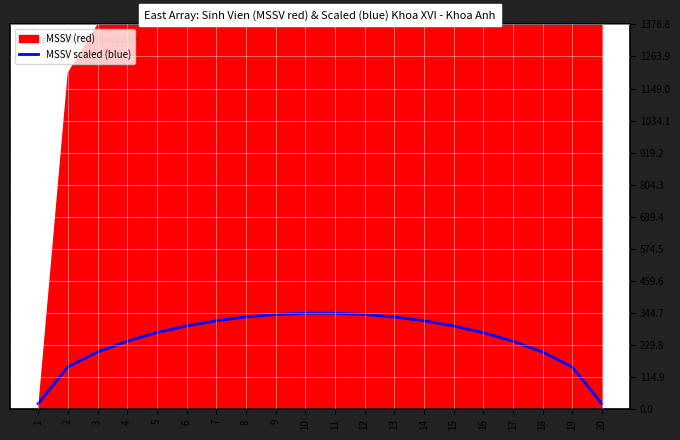

Between 1 and 18, which is larger?

18